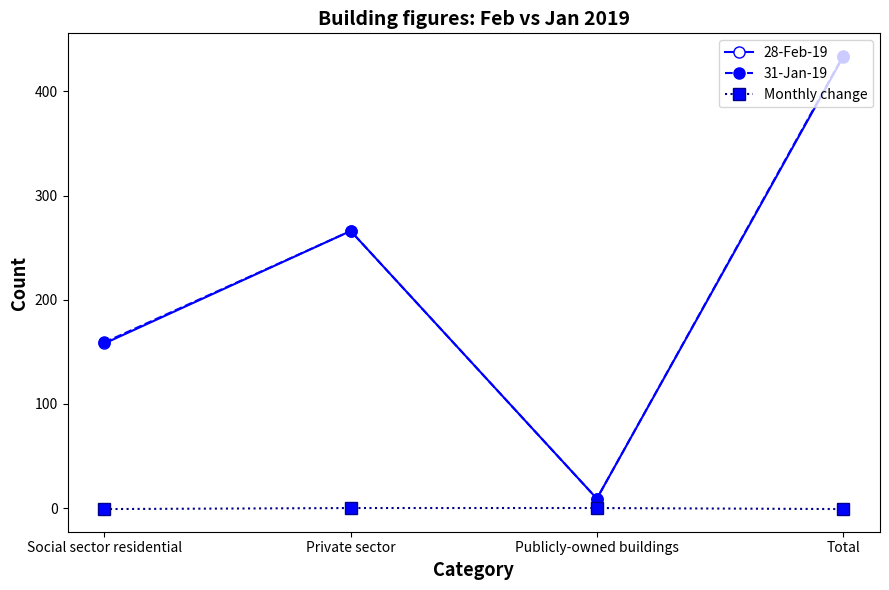

Is the value of 28-Feb-19 at Private sector greater than the value of 31-Jan-19 at Publicly-owned buildings?

Yes